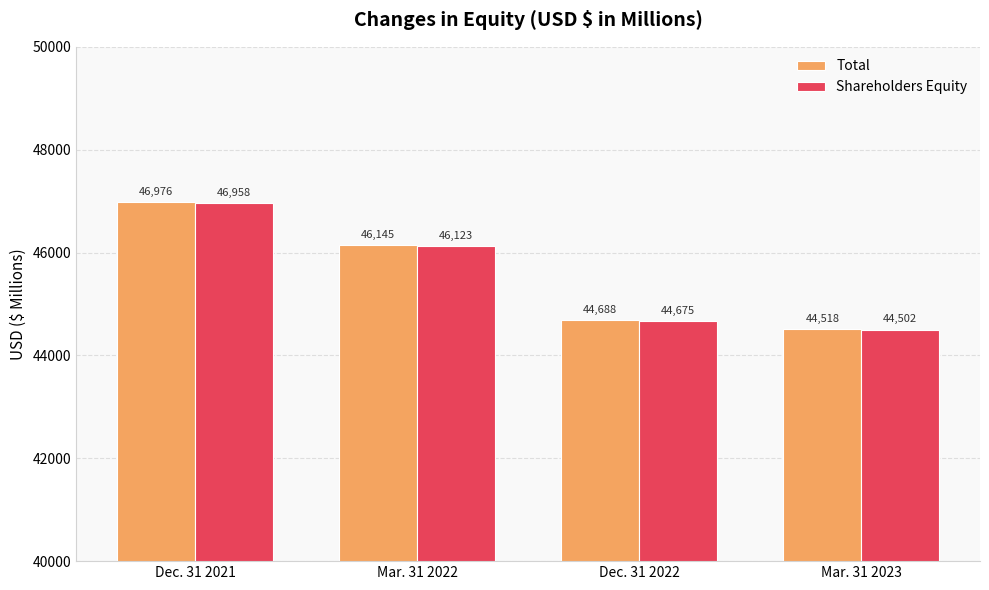

At which label is Shareholders Equity closest to 45730?

Mar. 31 2022